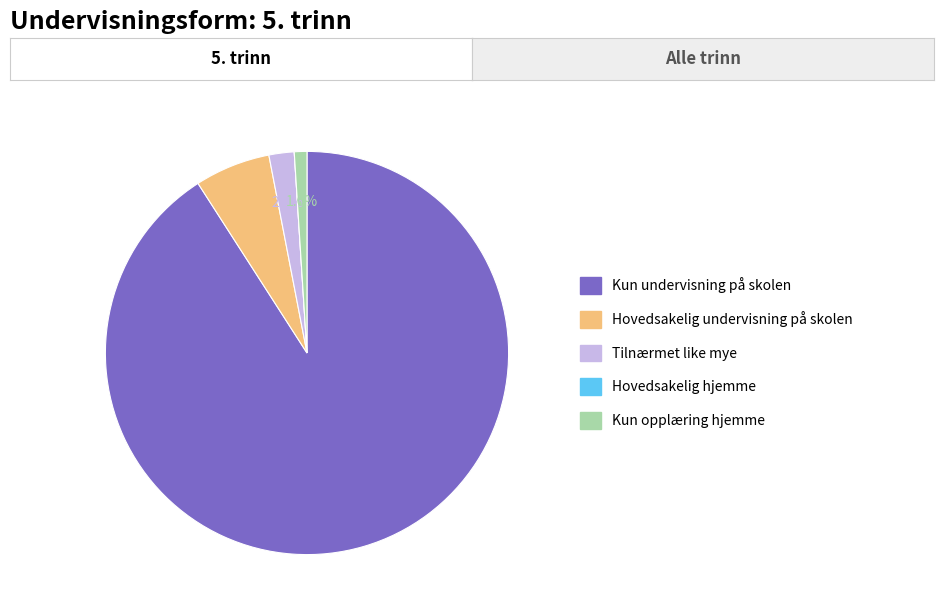

Is there any slice that represents more than half of the pie?

Yes